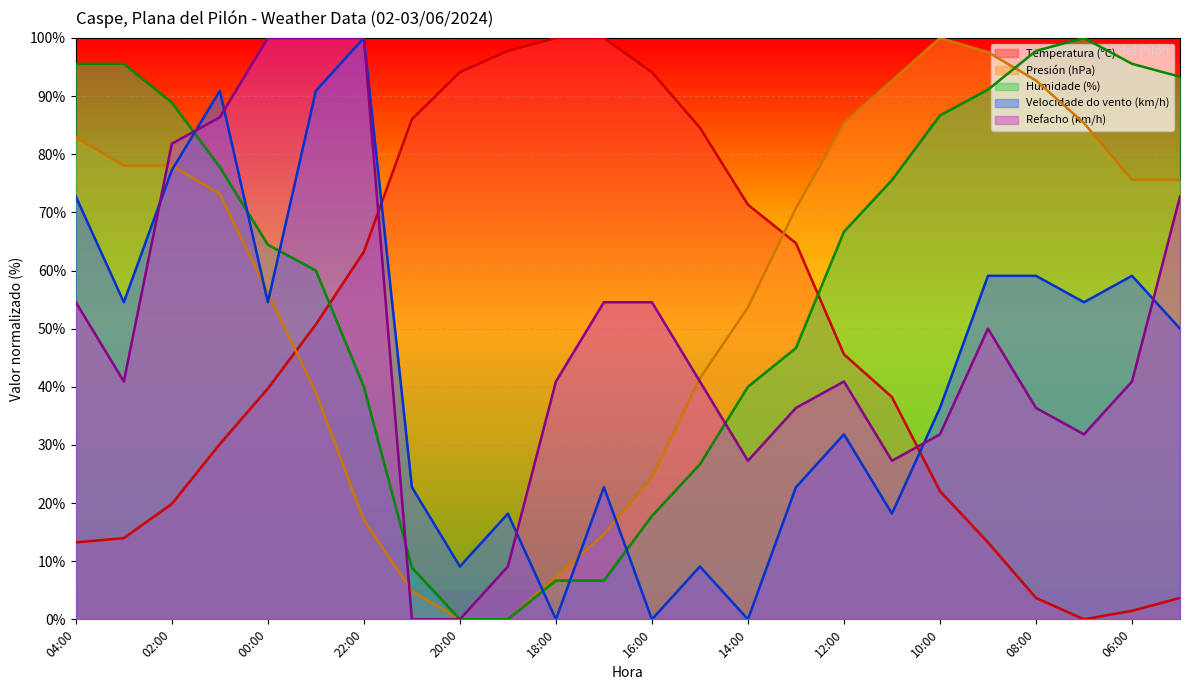

Is it true that Temperatura (ºC) equals 1.1 at 08:00?

False